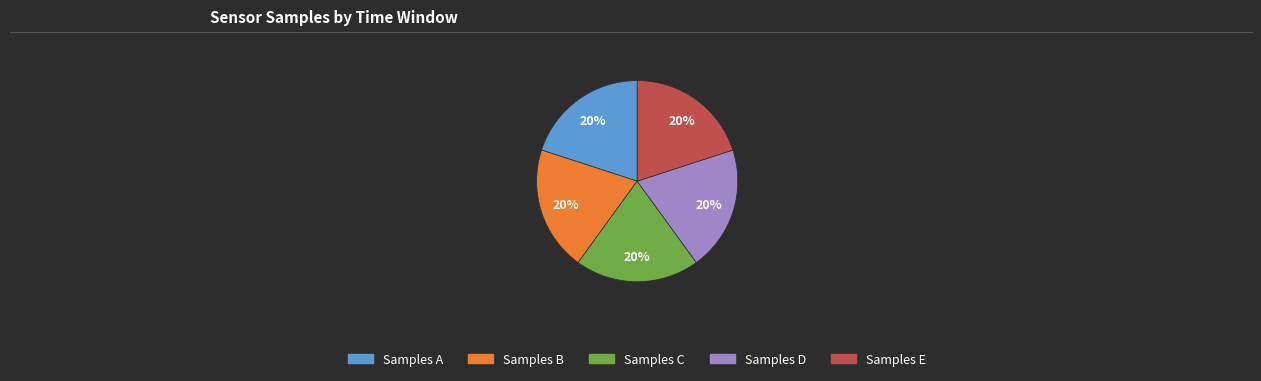

Is there any slice that represents more than half of the pie?

No